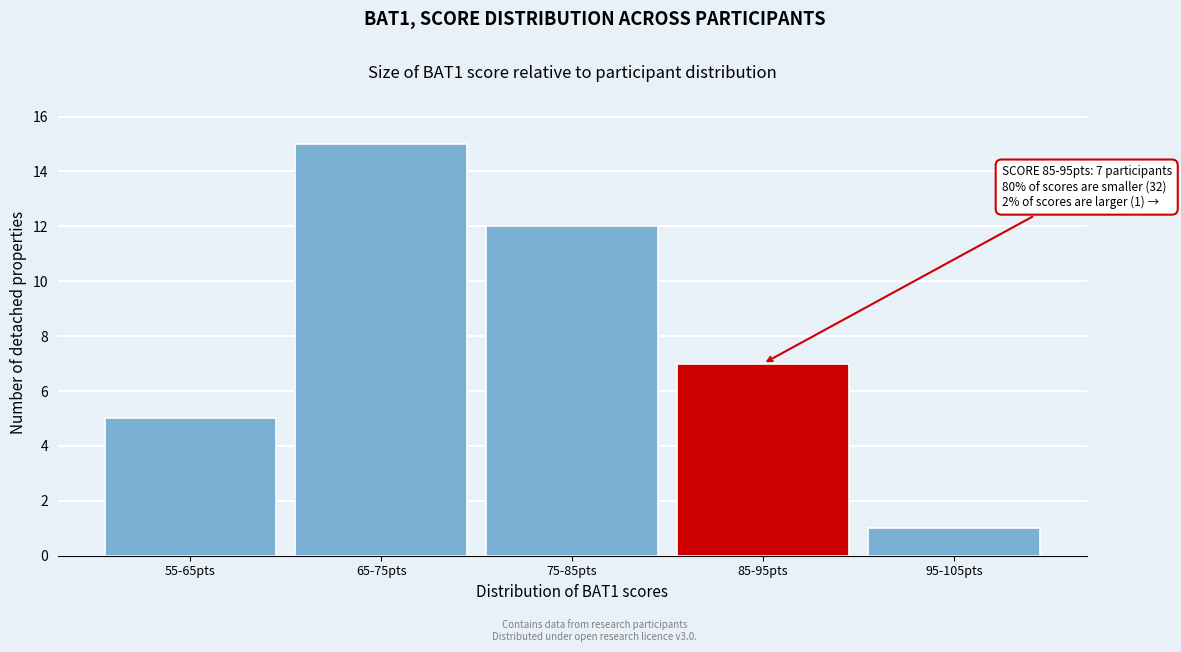

Reading left to right, transcribe all the data shown in this chart.

55-65pts=5	65-75pts=15	75-85pts=12	85-95pts=7	95-105pts=1